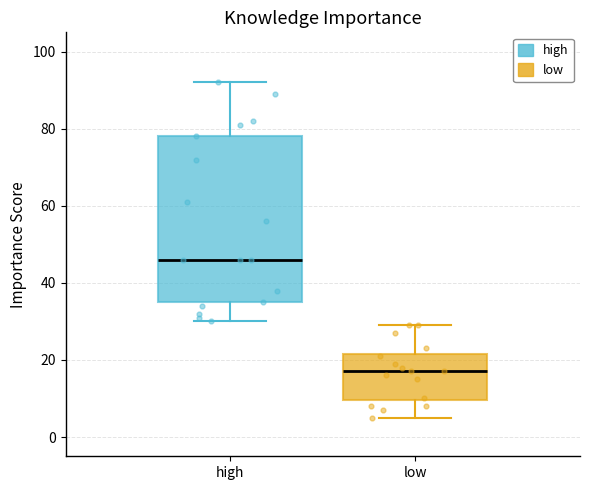

Reading left to right, transcribe this box plot: for each box, give where its median line is, the range the box spans, and where its two whiskers end, as read against the y-axis. The values are not printed on the chart, so give them approximately, as read against the axis.

high: median 46, box 36 to 78, whiskers 30 to 92
low: median 18, box 10 to 22, whiskers 6 to 30